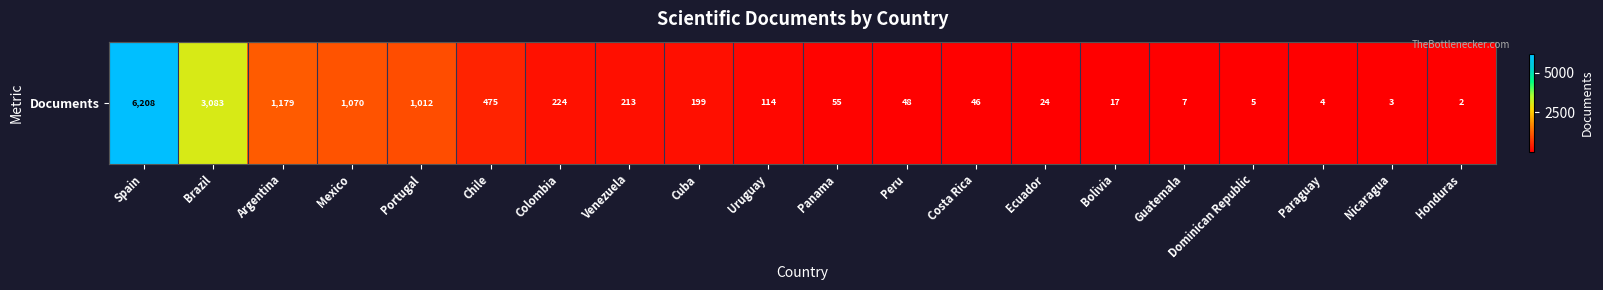

True or false: the data shows 318 at Cuba.

False